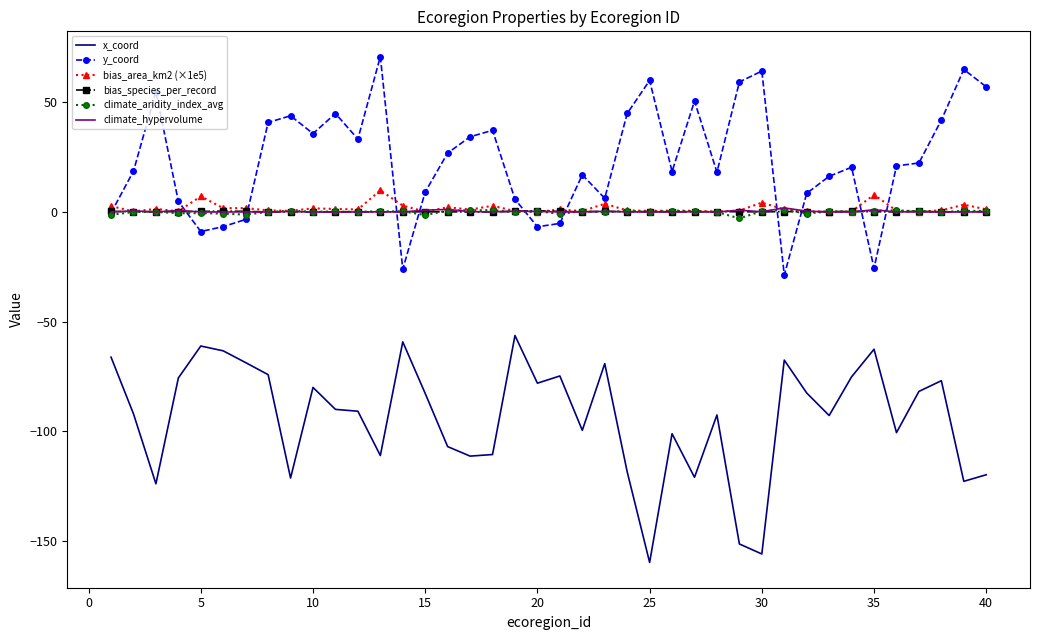

True or false: bias_species_per_record has more than 1 interior local peaks.

True